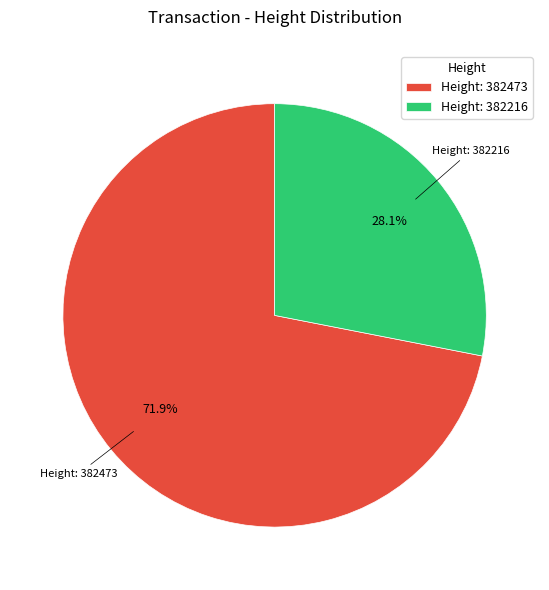

How much of the chart is everything except Height: 382473?

28.1%